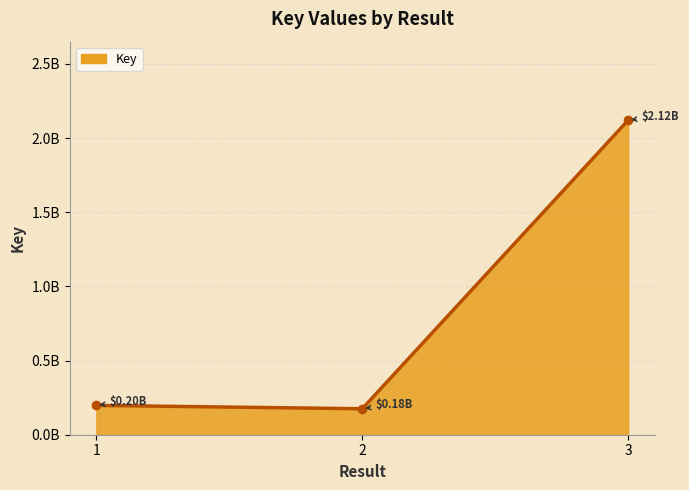

The chart shows a value of 197795304 at 1. True or false?

True